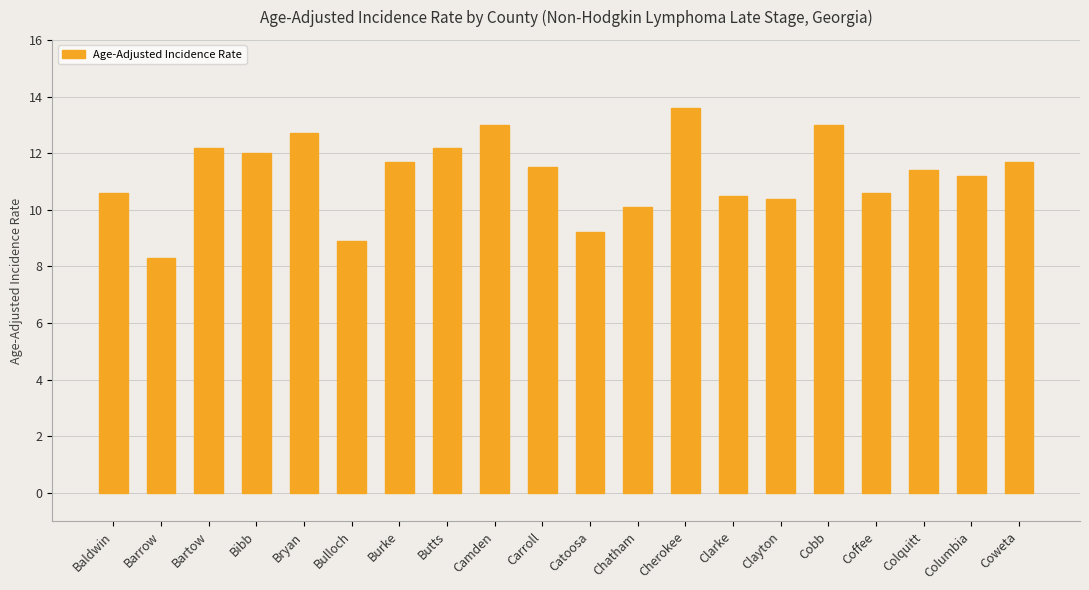

What is the label of the 6th bar from the left?

Bulloch